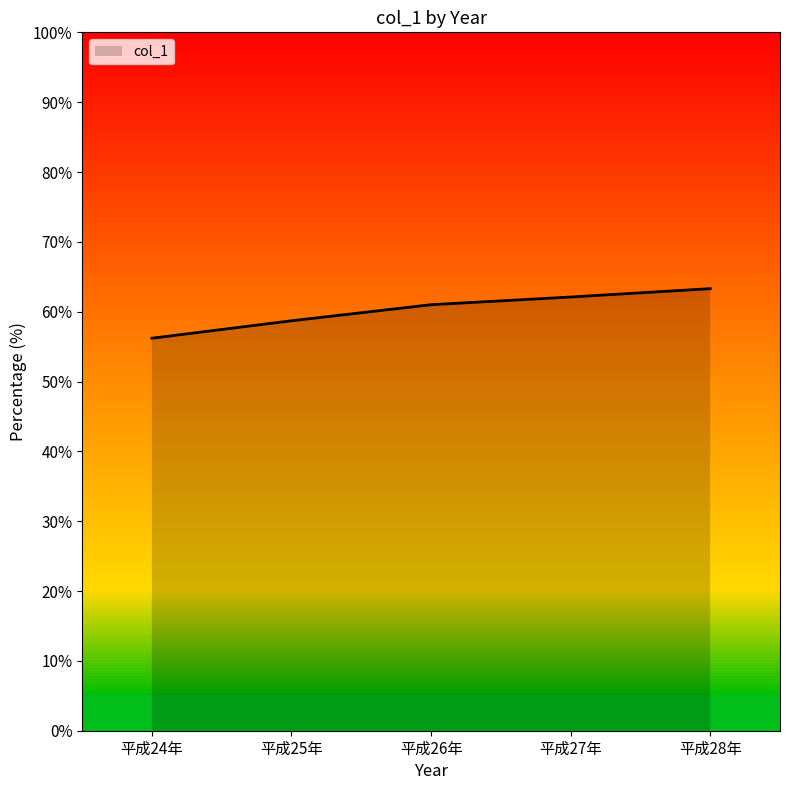

What position from the right is 平成24年?

5